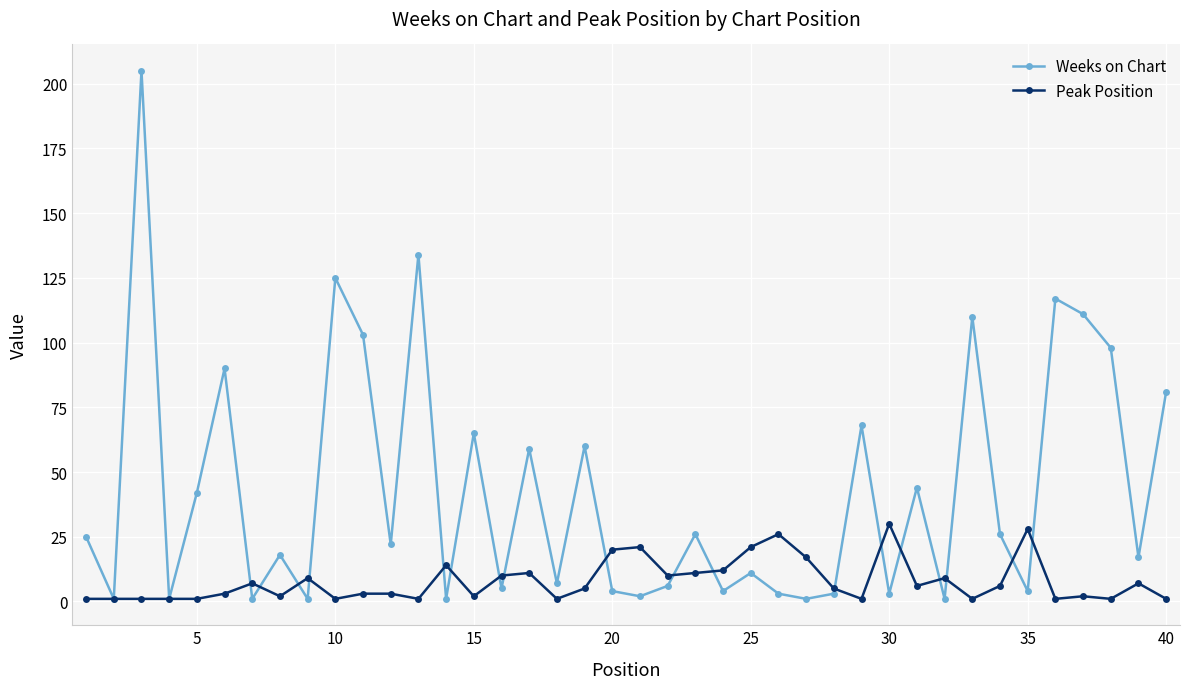

True or false: Weeks on Chart has more than 1 interior local peaks.

True